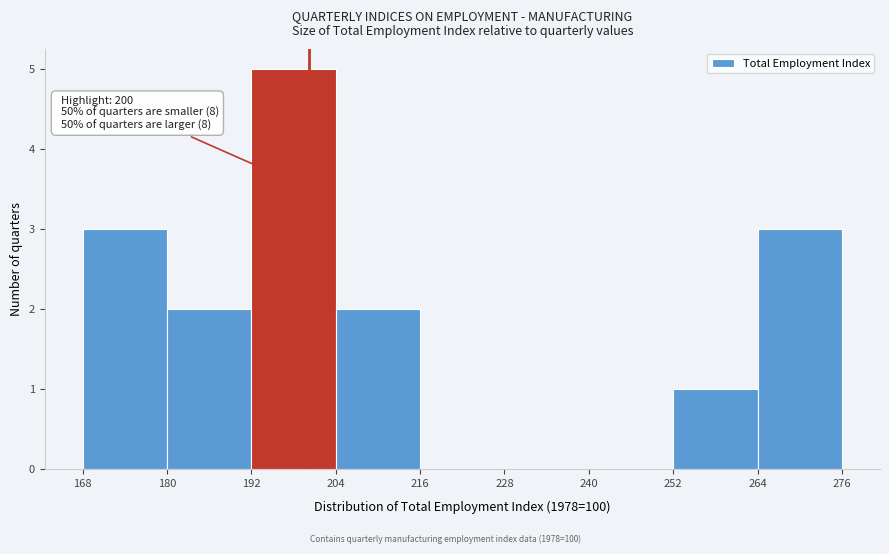

Over which range of the x-axis is the bar tallest?

192 to 204